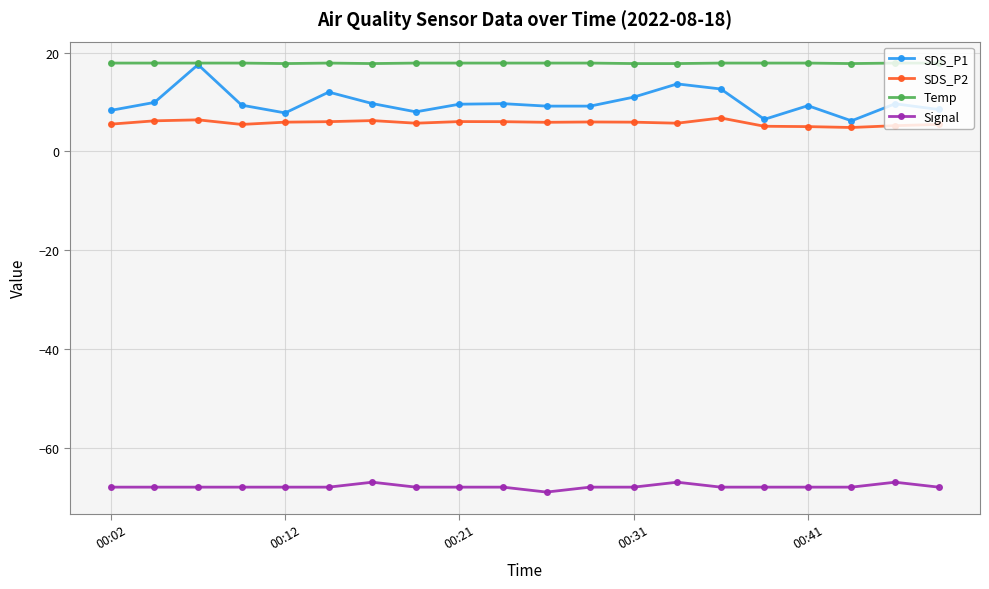

Which series has the widest spread of values?

SDS_P1